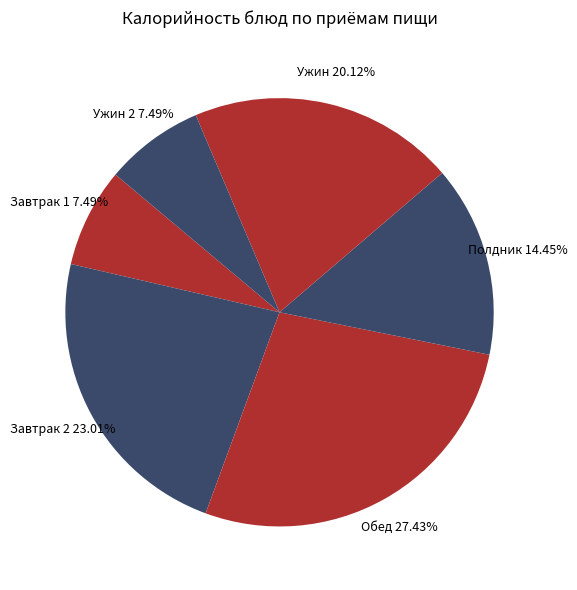

Count the number of slices in the pie.

6